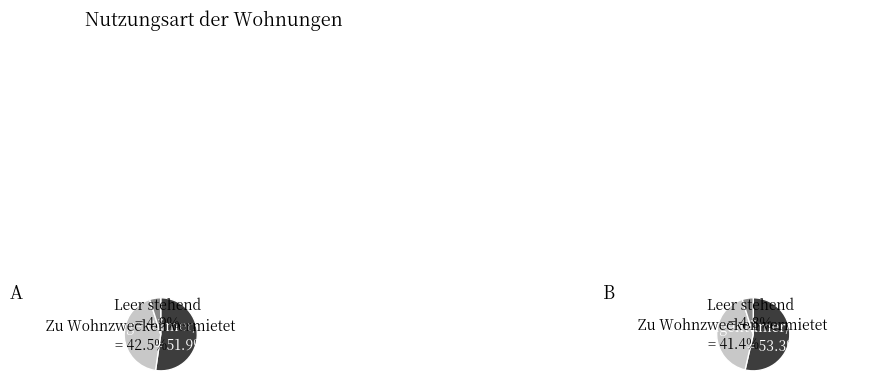

True or false: Zu Wohnzwecken vermietet accounts for 43% of the total.

True